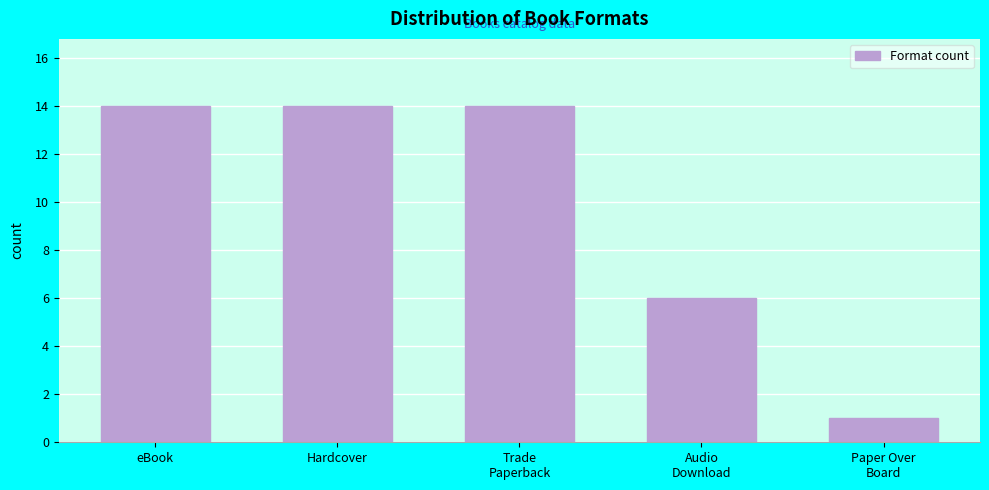

Reading left to right, what are all the values shown in this chart?

14	14	14	6	1